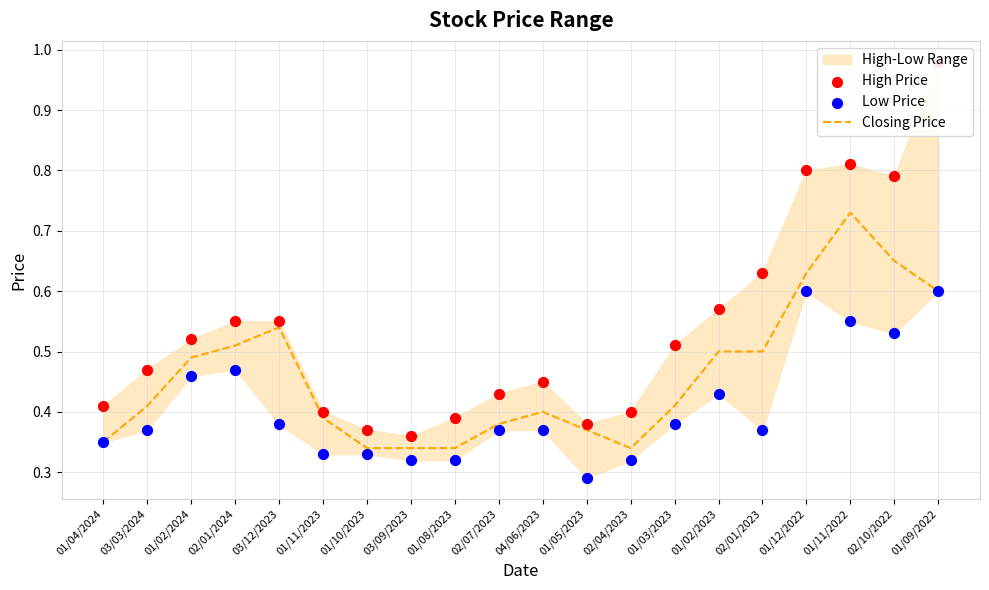

The Closing Price series shows 0.5 at 01/08/2023. True or false?

False